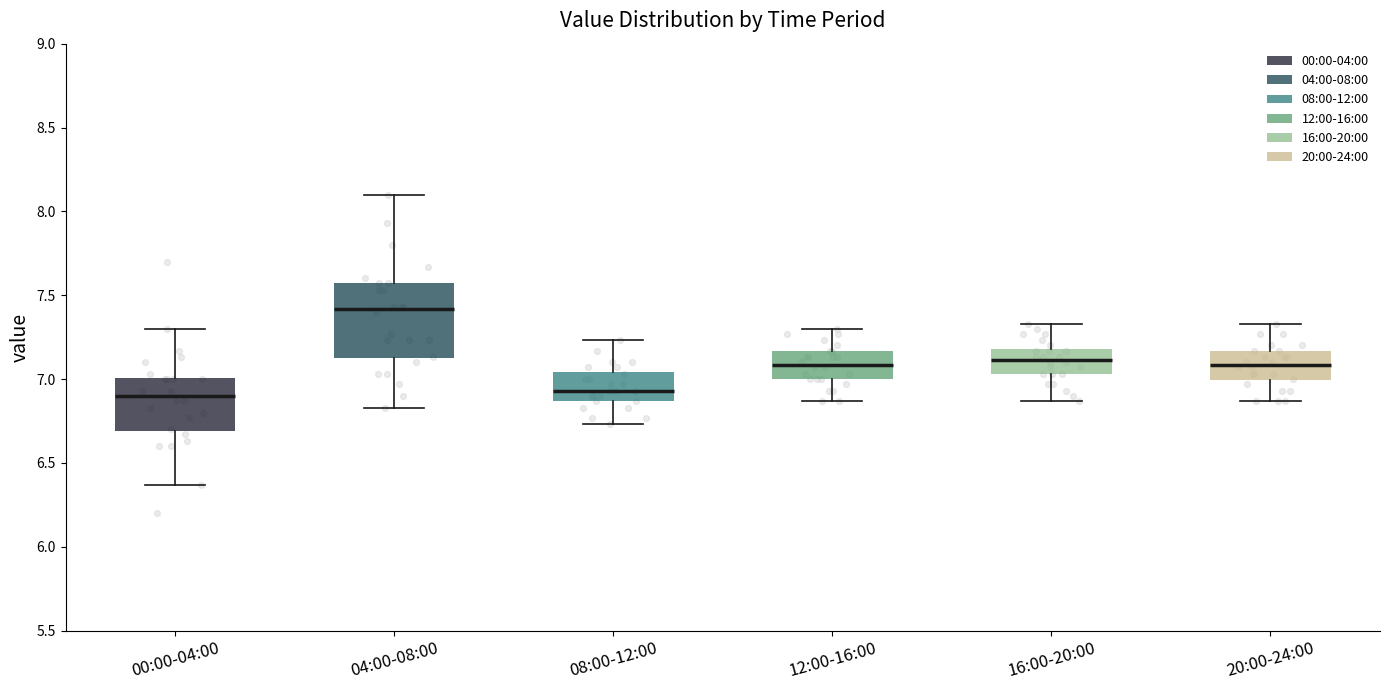

Reading left to right, transcribe this box plot: for each box, give where its median line is, the range the box spans, and where its two whiskers end, as read against the y-axis. The values are not printed on the chart, so give them approximately, as read against the axis.

00:00-04:00: median 6.90, box 6.70 to 7.00, whiskers 6.35 to 7.30
04:00-08:00: median 7.40, box 7.10 to 7.55, whiskers 6.85 to 8.10
08:00-12:00: median 6.95, box 6.85 to 7.05, whiskers 6.75 to 7.25
12:00-16:00: median 7.10, box 7.00 to 7.15, whiskers 6.85 to 7.30
16:00-20:00: median 7.10, box 7.05 to 7.20, whiskers 6.85 to 7.35
20:00-24:00: median 7.10, box 7.00 to 7.15, whiskers 6.85 to 7.35